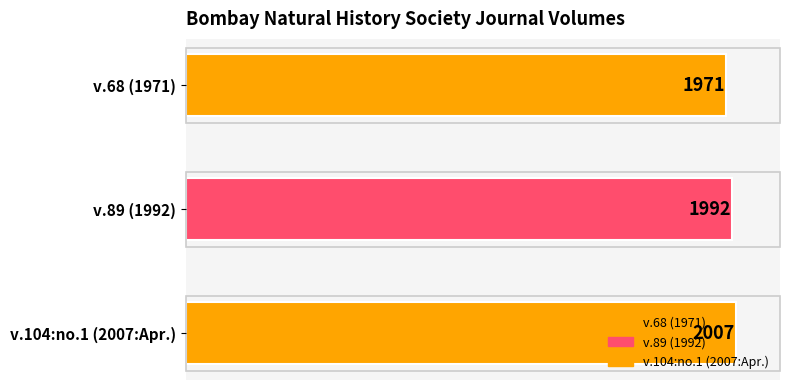

List the labels in order of value, largest first.

v.104:no.1 (2007:Apr.), v.89 (1992), v.68 (1971)